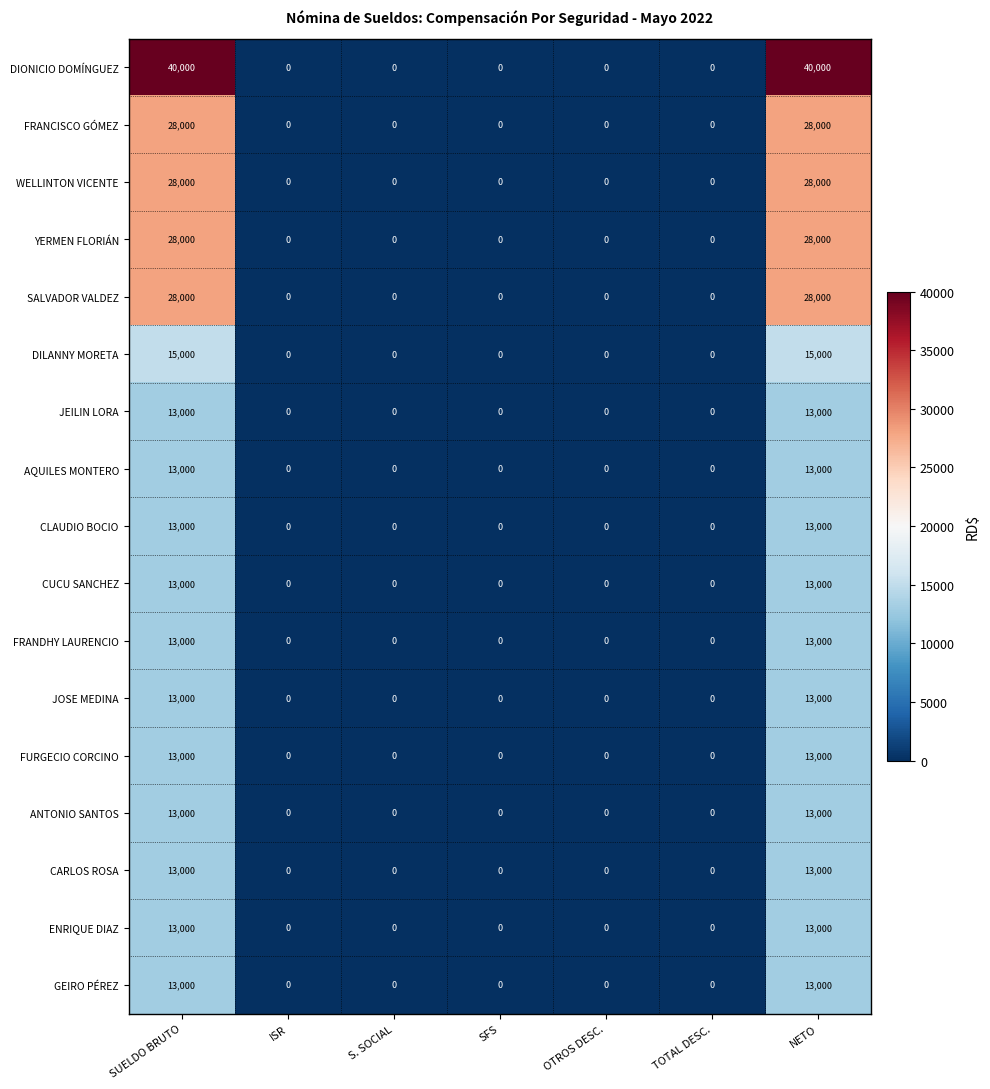

How many distinct data groups are displayed?

17